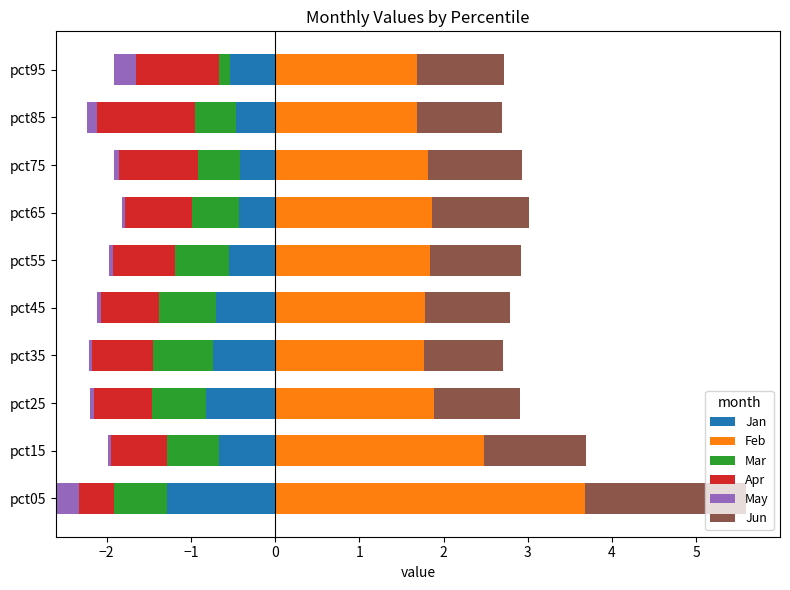

Rank the series by their maximum value, from highest to lowest.

Feb, Jun, Jan, Mar, Apr, May